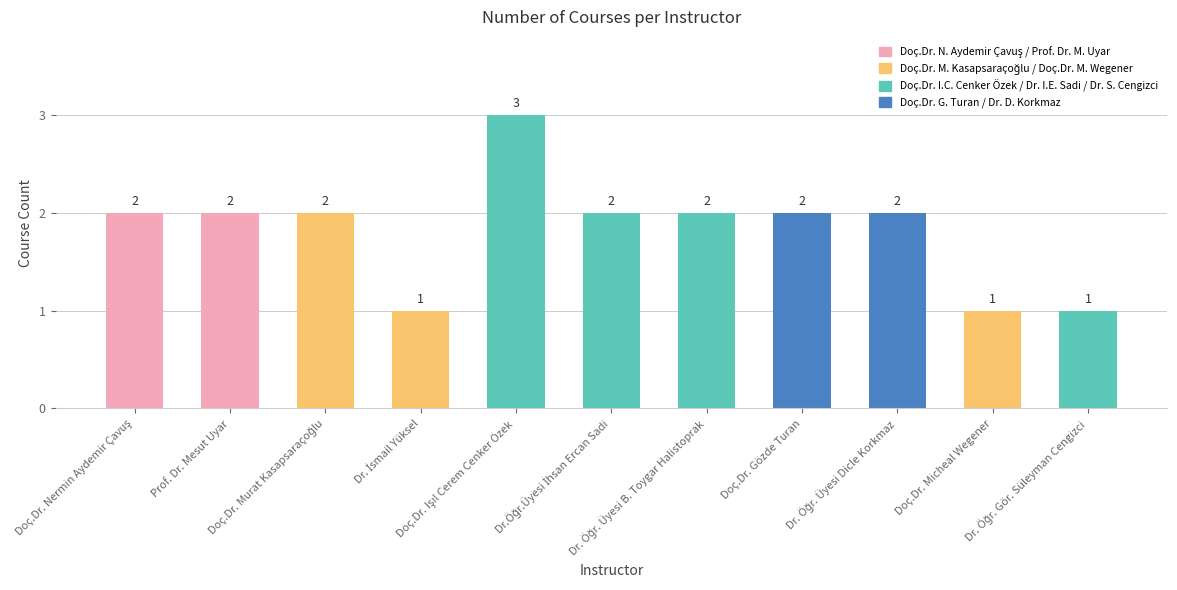

What is the value of the 5th bar from the left?

3